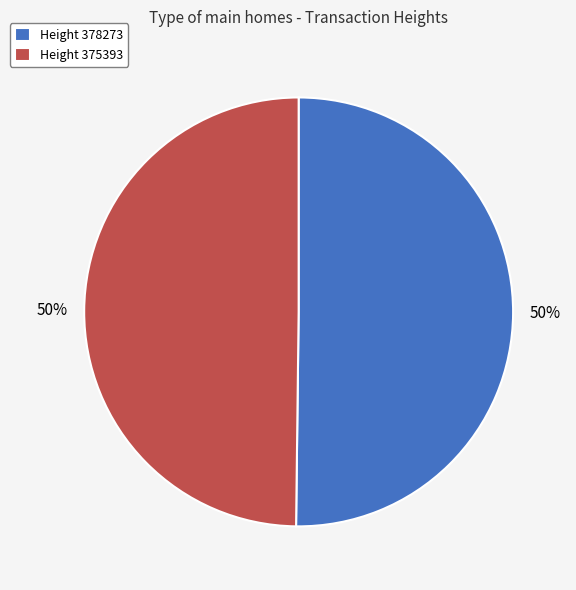

To the nearest percent, what portion does Height 378273 represent?

50%